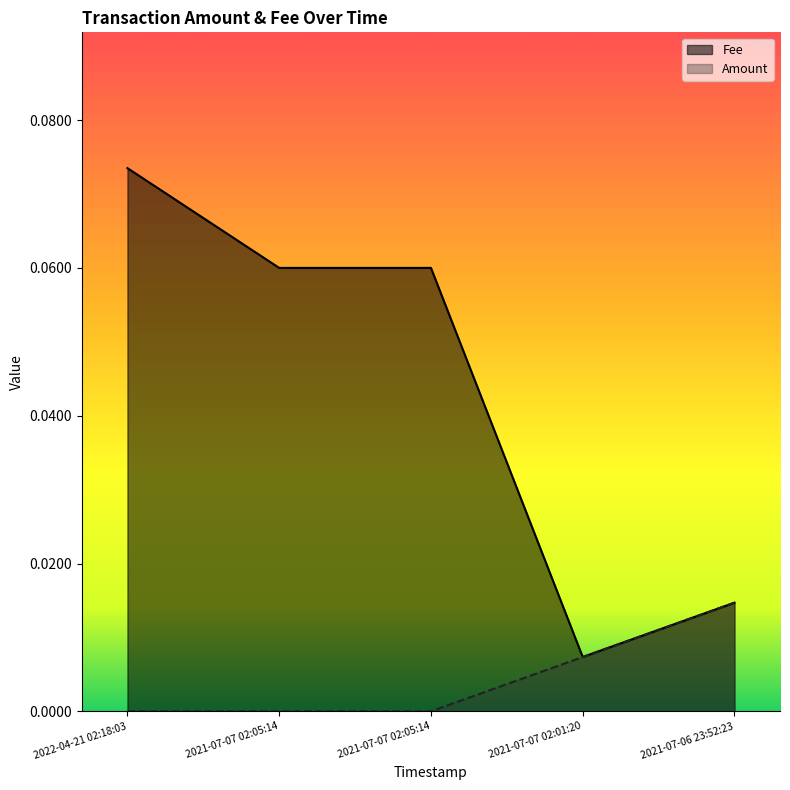

The value of Amount at 2021-07-07 02:05:14 is 0.0. True or false?

True